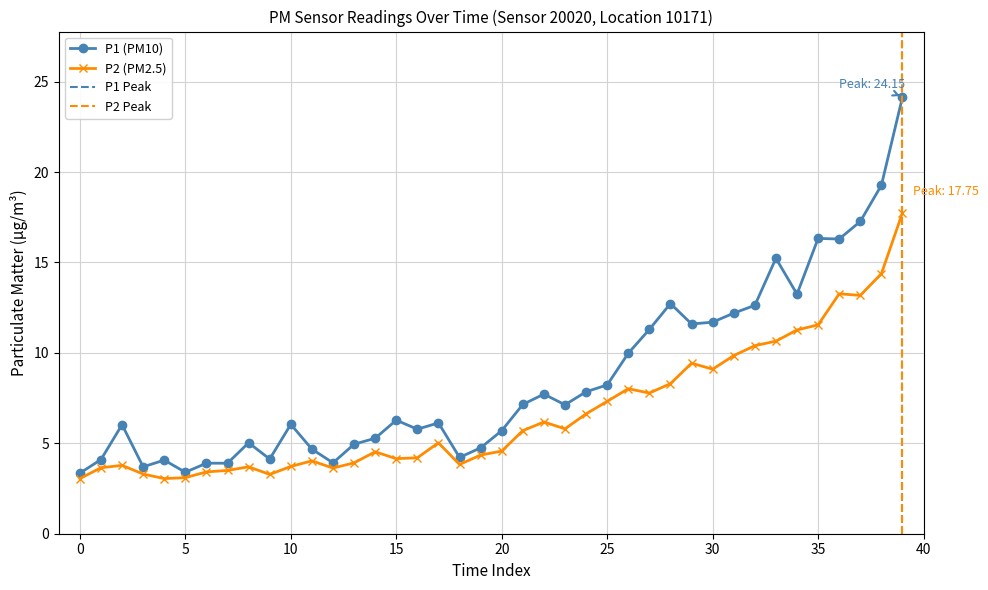

True or false: P2 and P1 cross at least once.

False